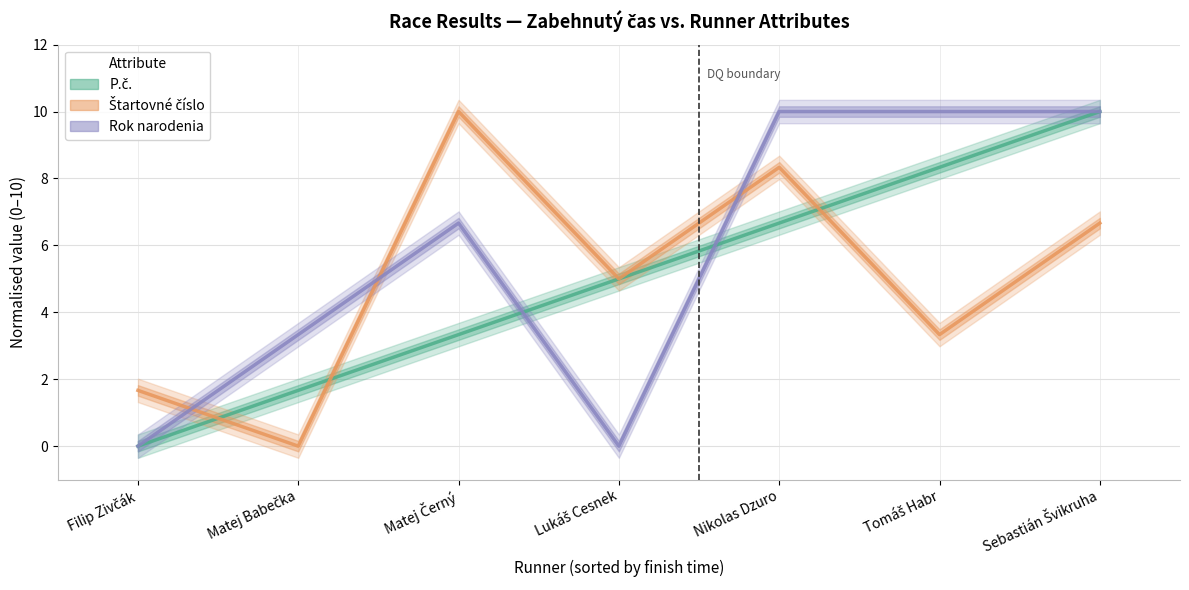

At which category is the sum across all series the highest?

Sebastián Švikruha